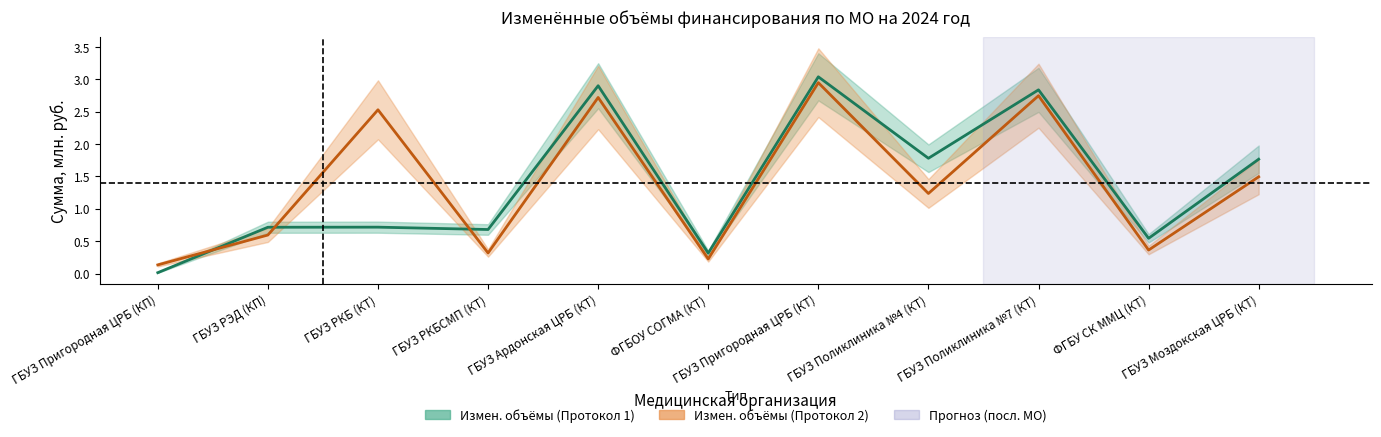

Which series has the widest spread of values?

col_6 (Протокол 1)